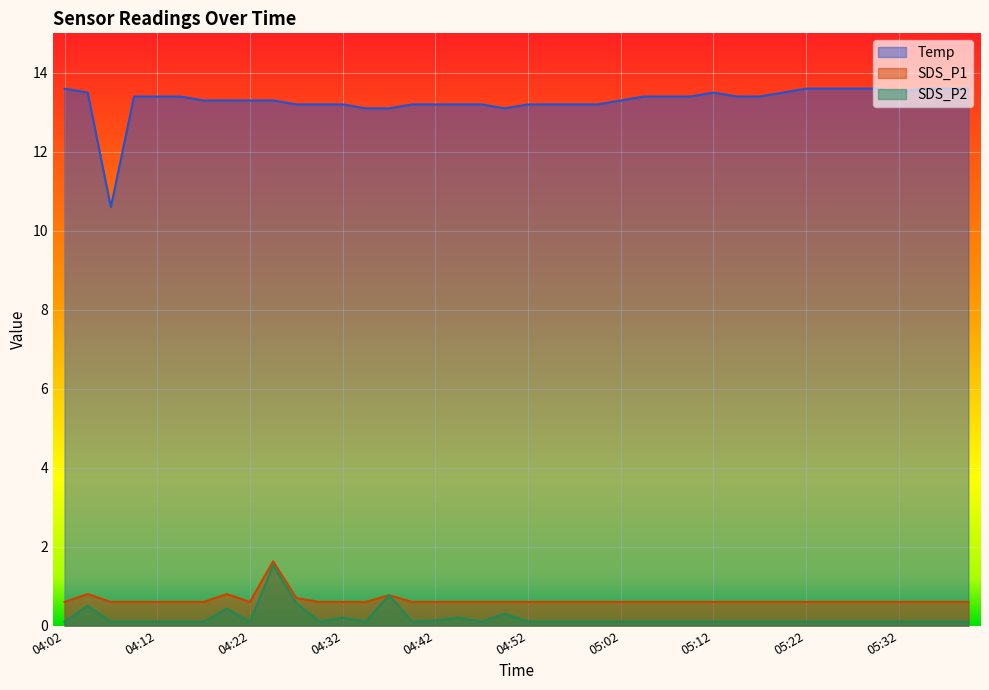

What is the minimum value for Temp?

10.6